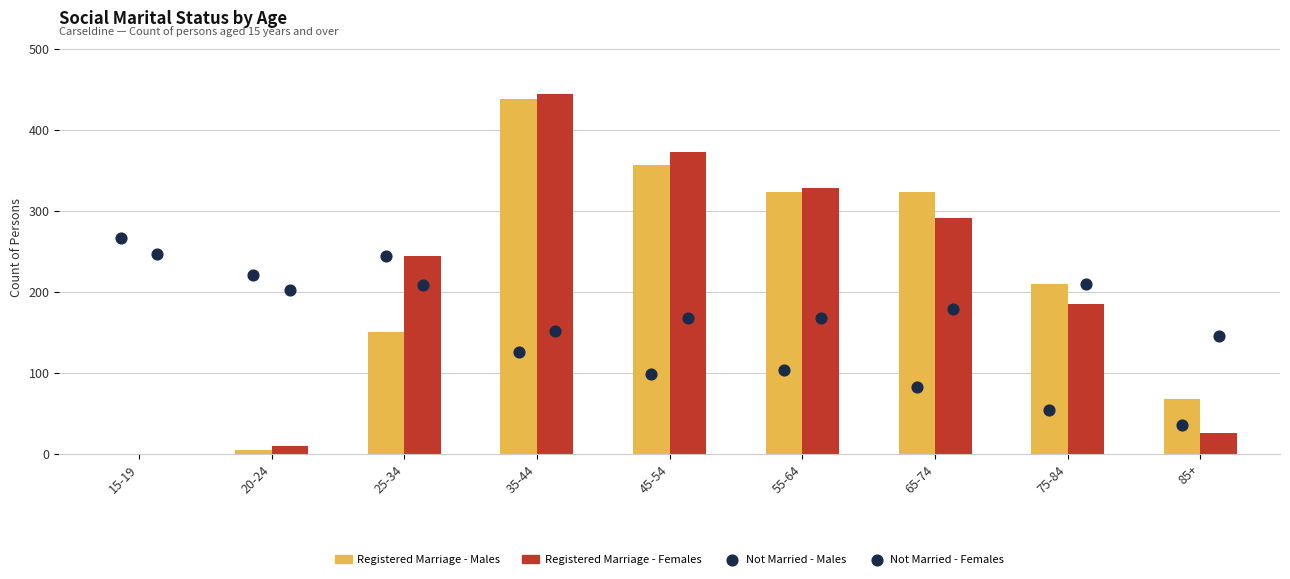

Which series has the largest total across all categories?

Females - Registered Marriage